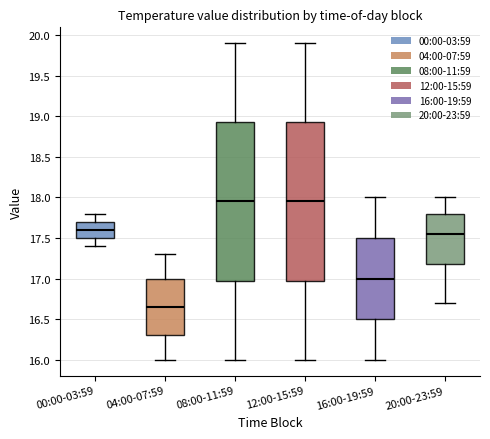

Where does the median line of the box for 12:00-15:59 sit on the y-axis? The values are not printed on the chart, so give them approximately, as read against the axis.

17.95